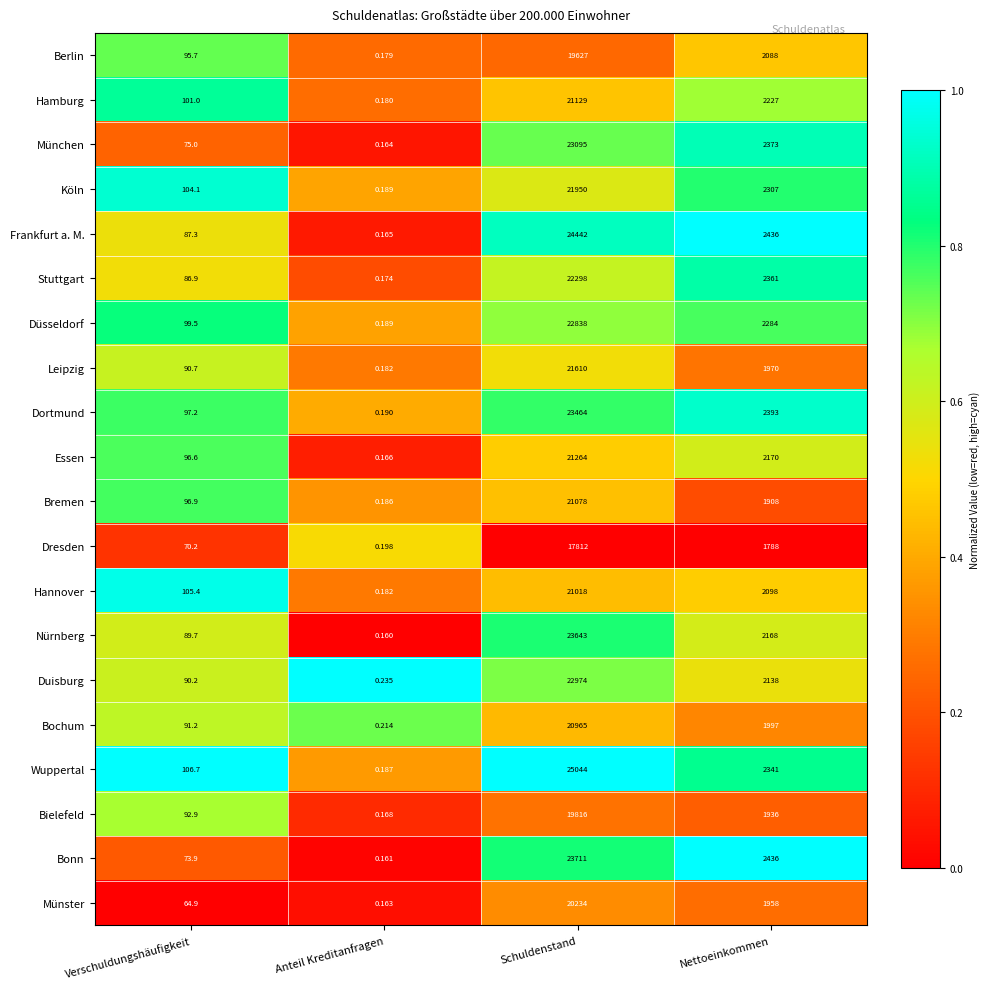

At which label does Stuttgart reach its peak?

Schuldenstand